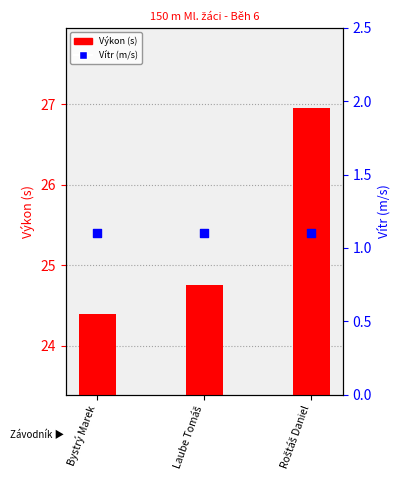

What are all the series names shown in the legend?

Výkon (s), Vítr (m/s)